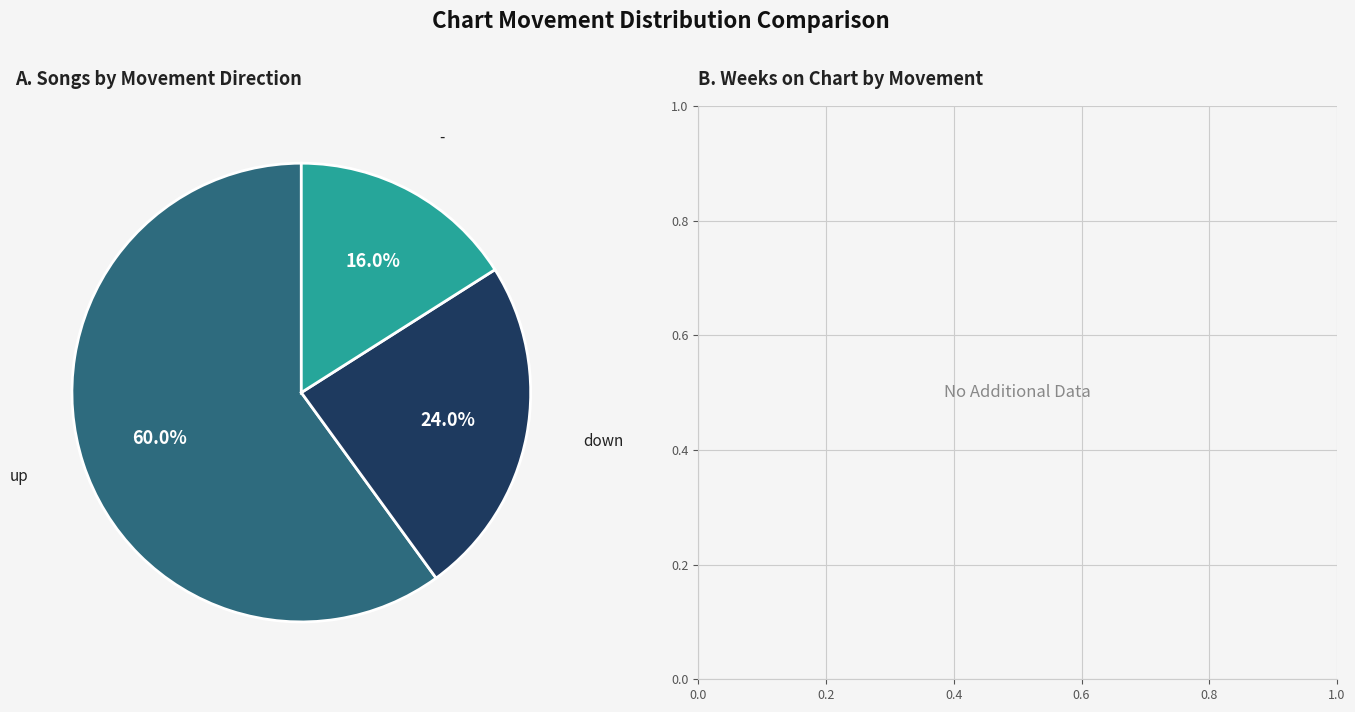

Does any single category account for the majority?

Yes